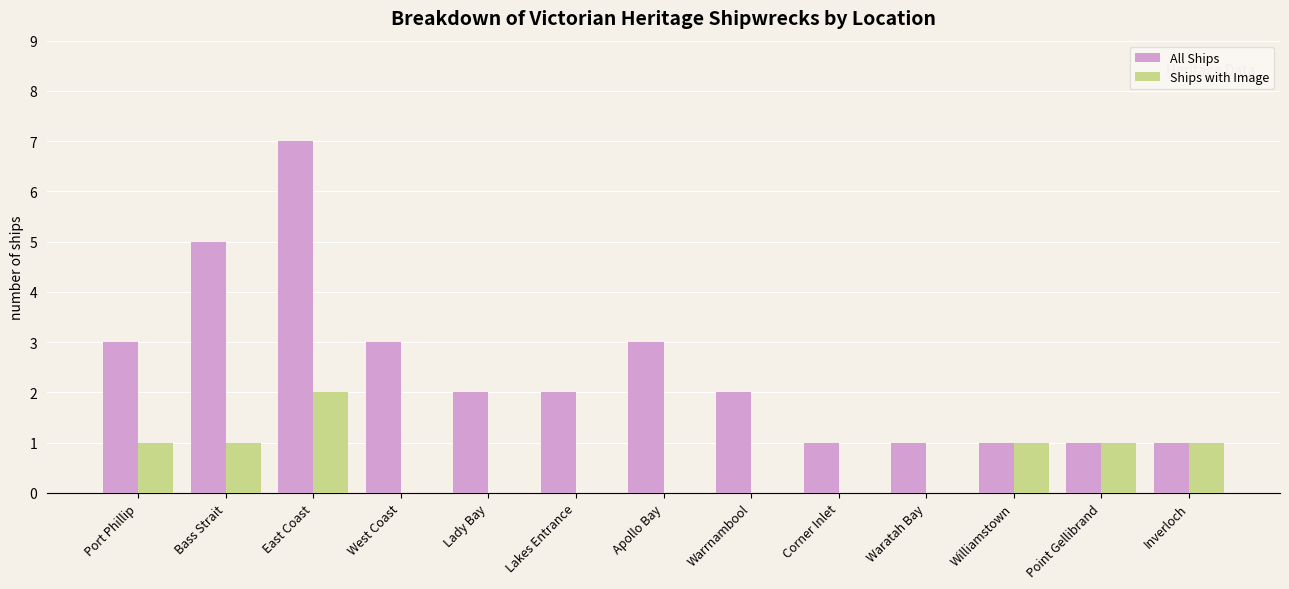

What is the sum of all Ships with Image values?

7